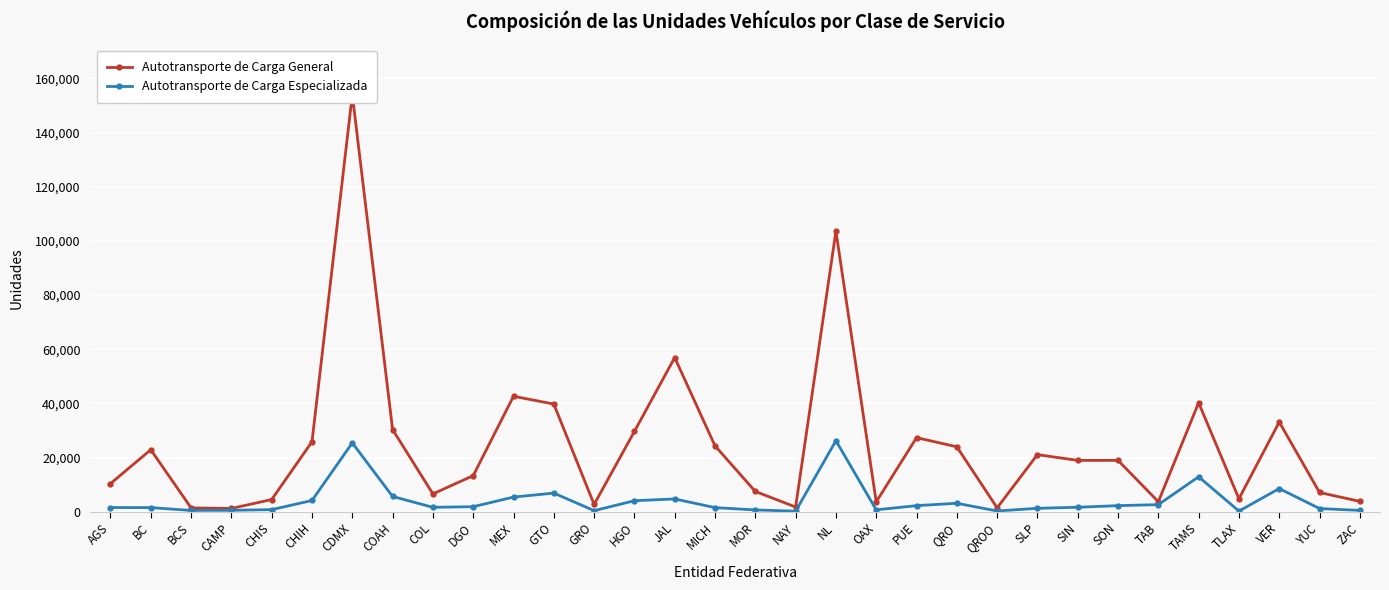

What is the label of the 23rd point from the right?

DGO